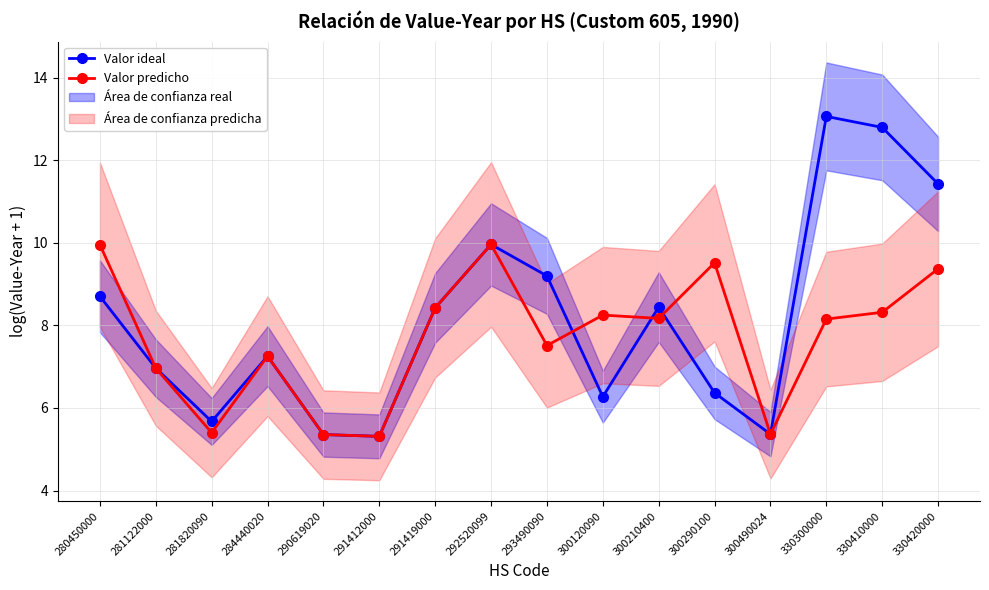

What is the value of the Valor ideal point at the 5th from the left?

5.4